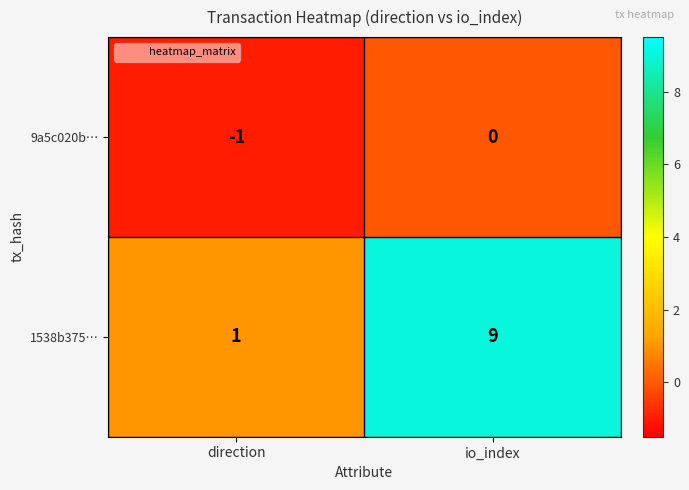

What is the smallest value displayed?

-1